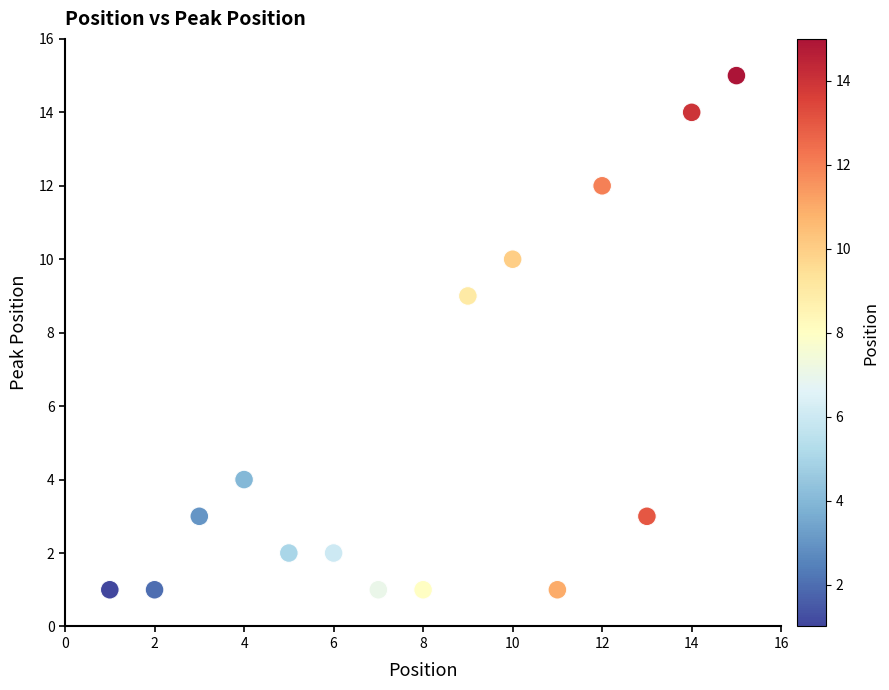

What Y value in the scatter plot is closest to 8?

9